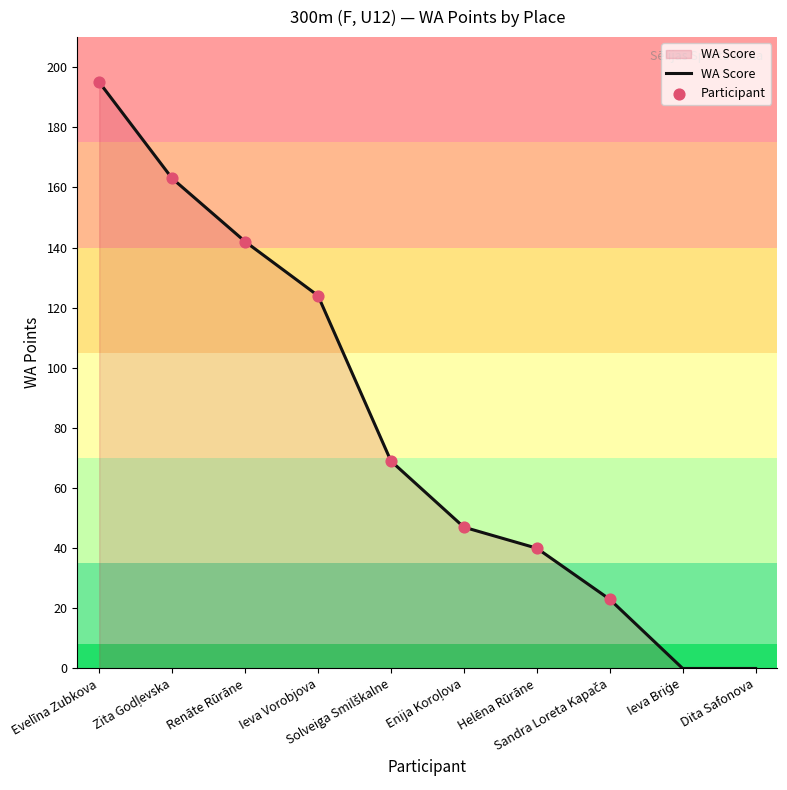

What is the difference between the maximum and minimum values?

195